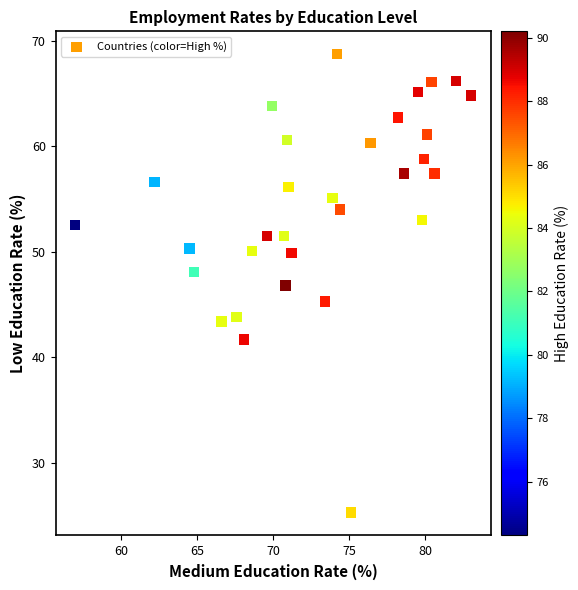

What is the range of Y values (max minus min)?

43.4